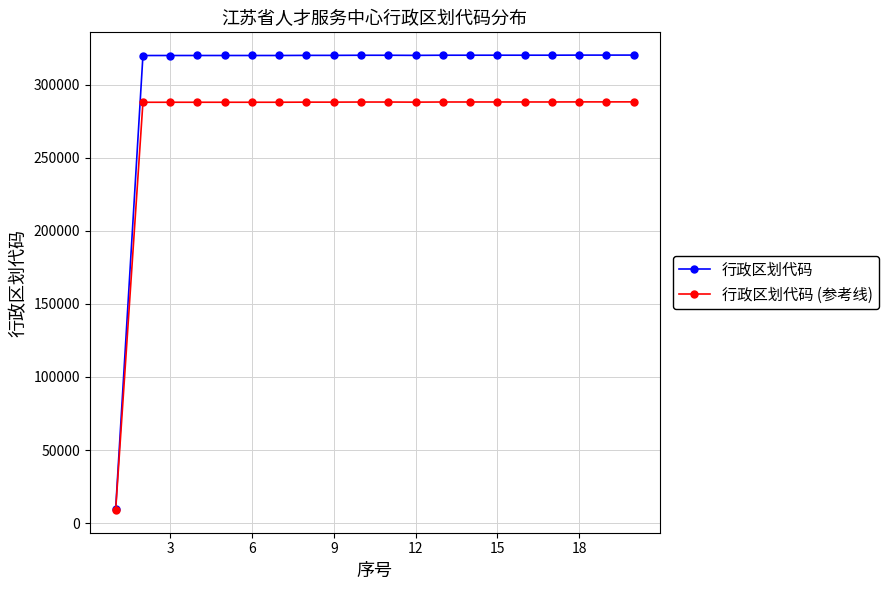

What are all the series names shown in the legend?

行政区划代码, 行政区划代码 (参考线)